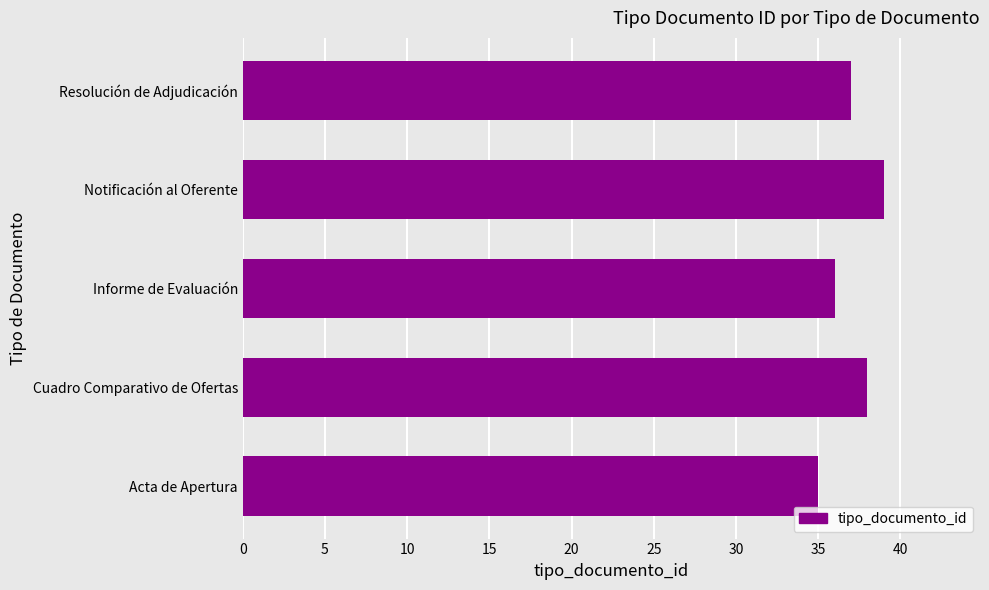

Reading top to bottom, what are all the values shown in this chart?

Resolución de Adjudicación=37	Notificación al Oferente=39	Informe de Evaluación=36	Cuadro Comparativo de Ofertas=38	Acta de Apertura=35